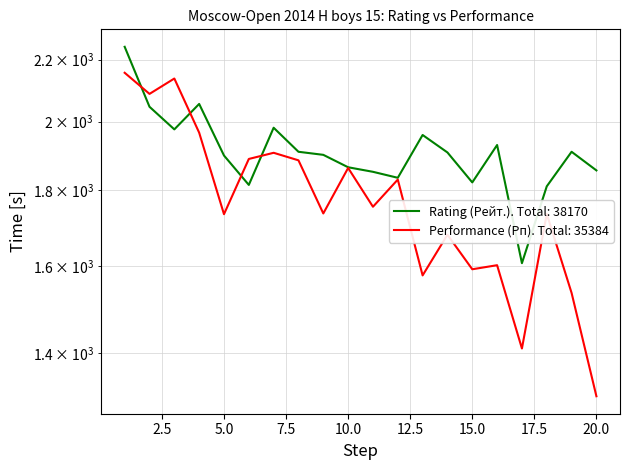

What is the value of the Performance (Рп) point at the 1st from the left?

2156